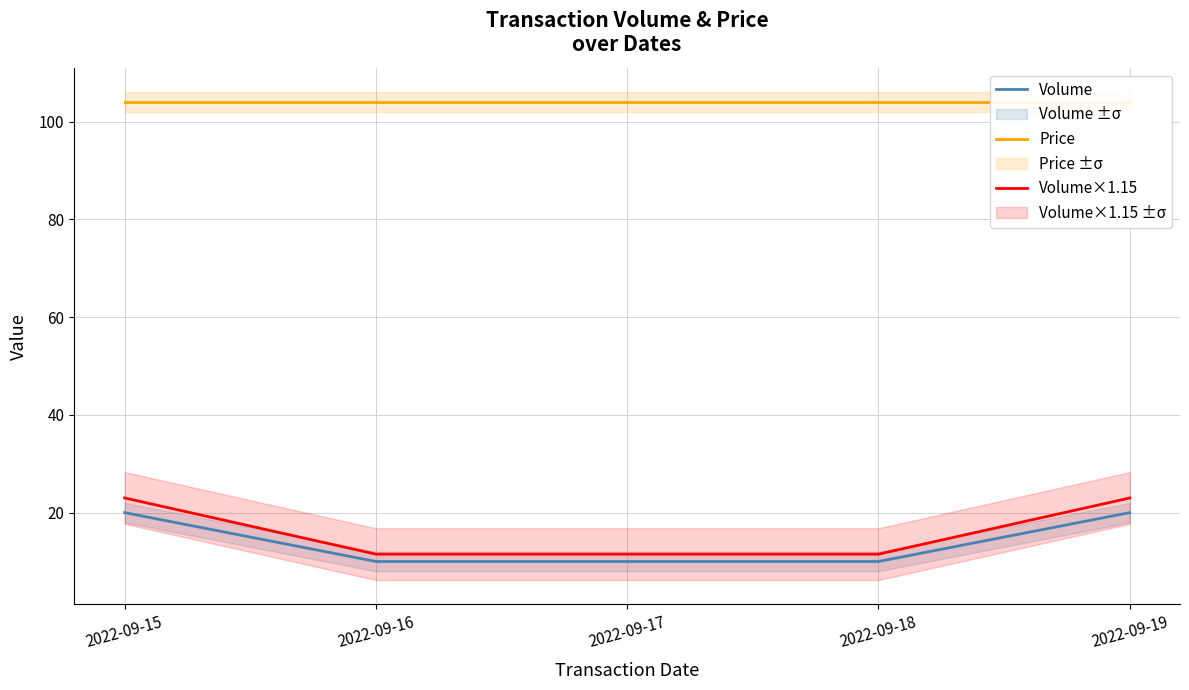

Between 2022-09-18 and 2022-09-19, which series saw the biggest shift?

Volume×1.15